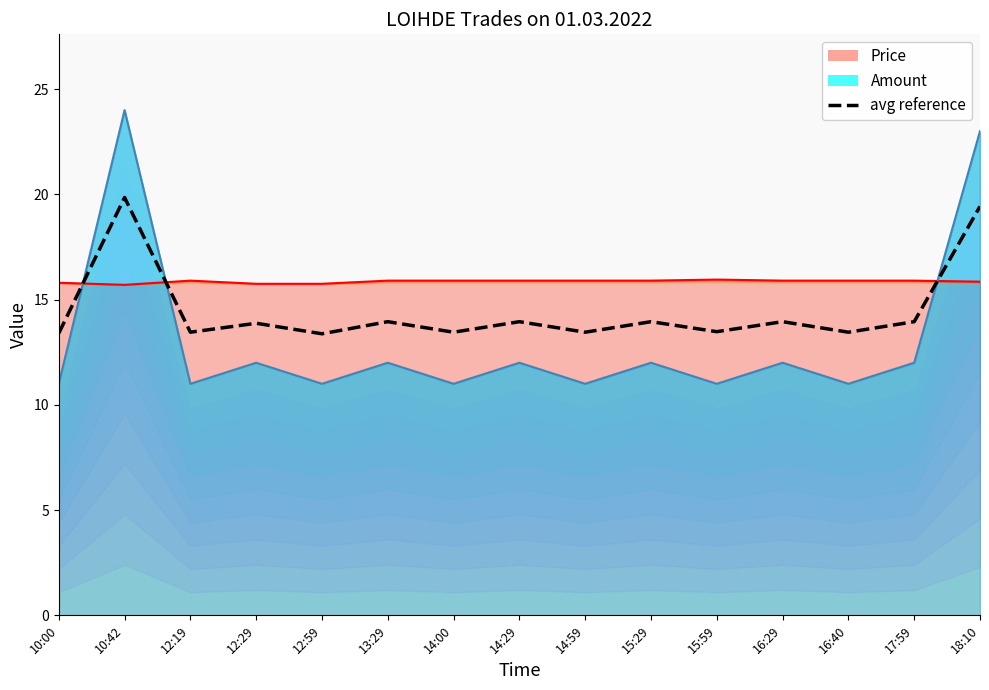

True or false: there are more than 0 points higher than both neighbors.

True